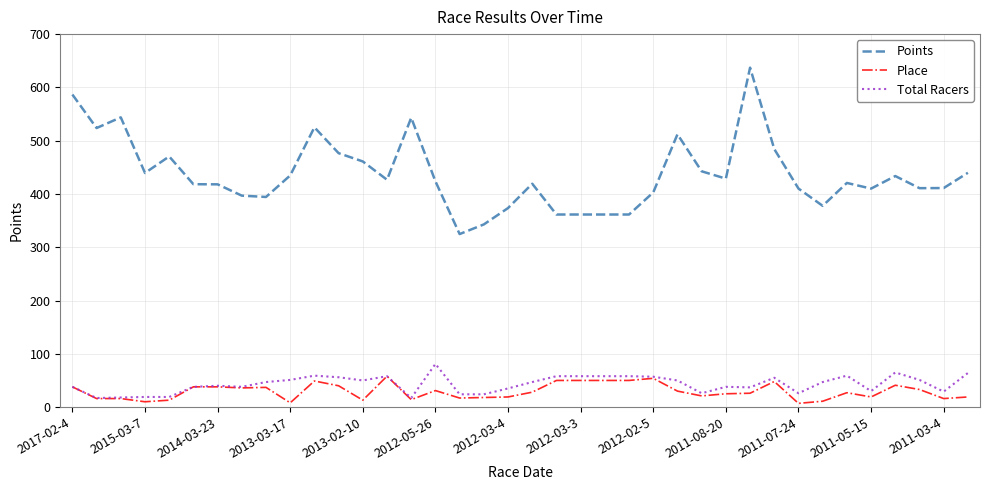

True or false: Points and Place cross at least once.

False